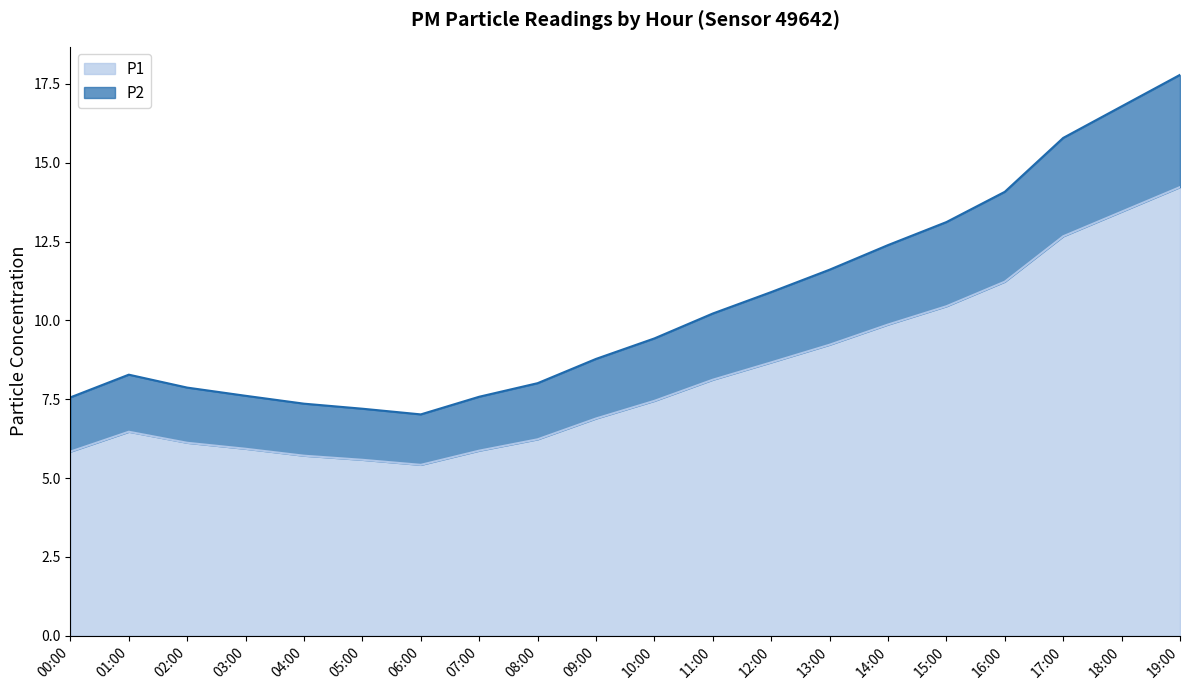

What is the total value across all series at 12:00?

10.9